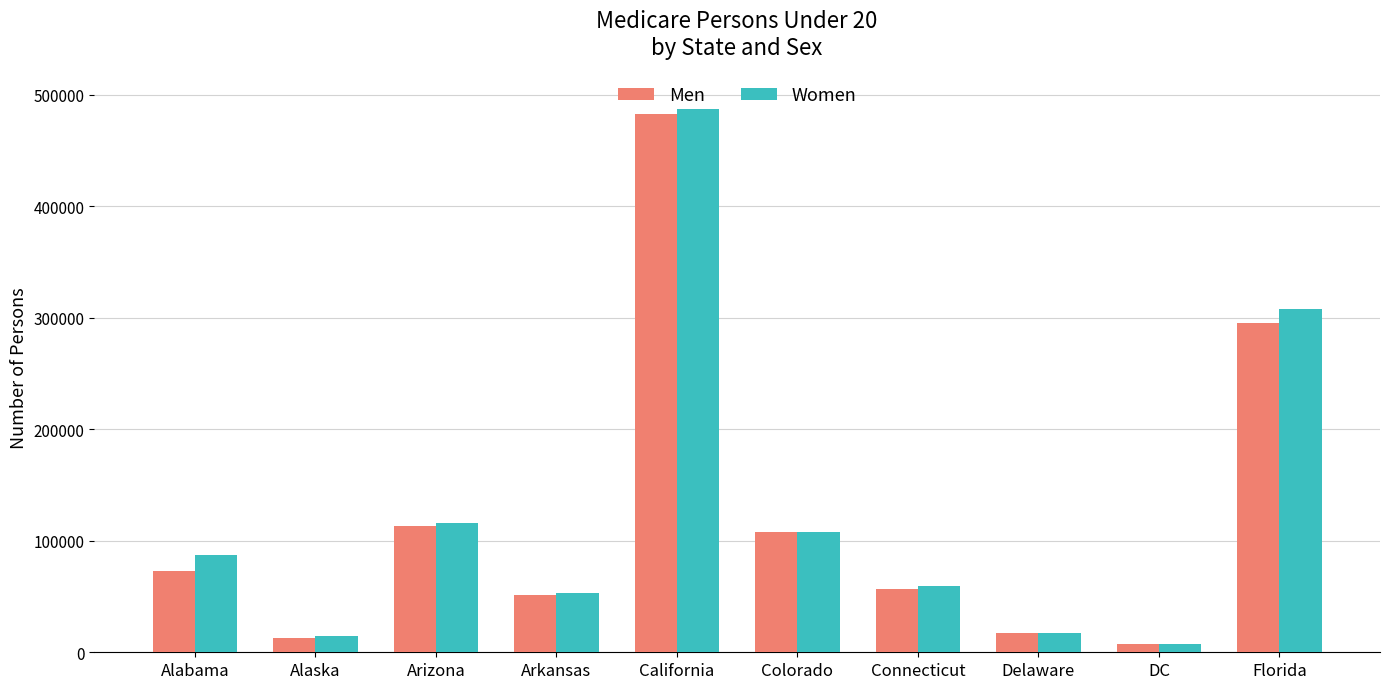

What position from the left is Delaware?

8